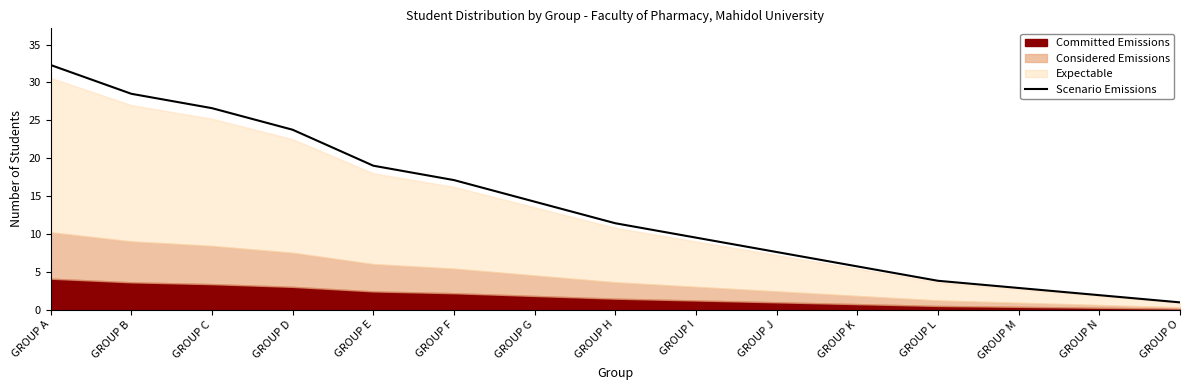

List the labels in order of value, smallest first.

GROUP O, GROUP N, GROUP M, GROUP L, GROUP K, GROUP J, GROUP I, GROUP H, GROUP G, GROUP F, GROUP E, GROUP D, GROUP C, GROUP B, GROUP A